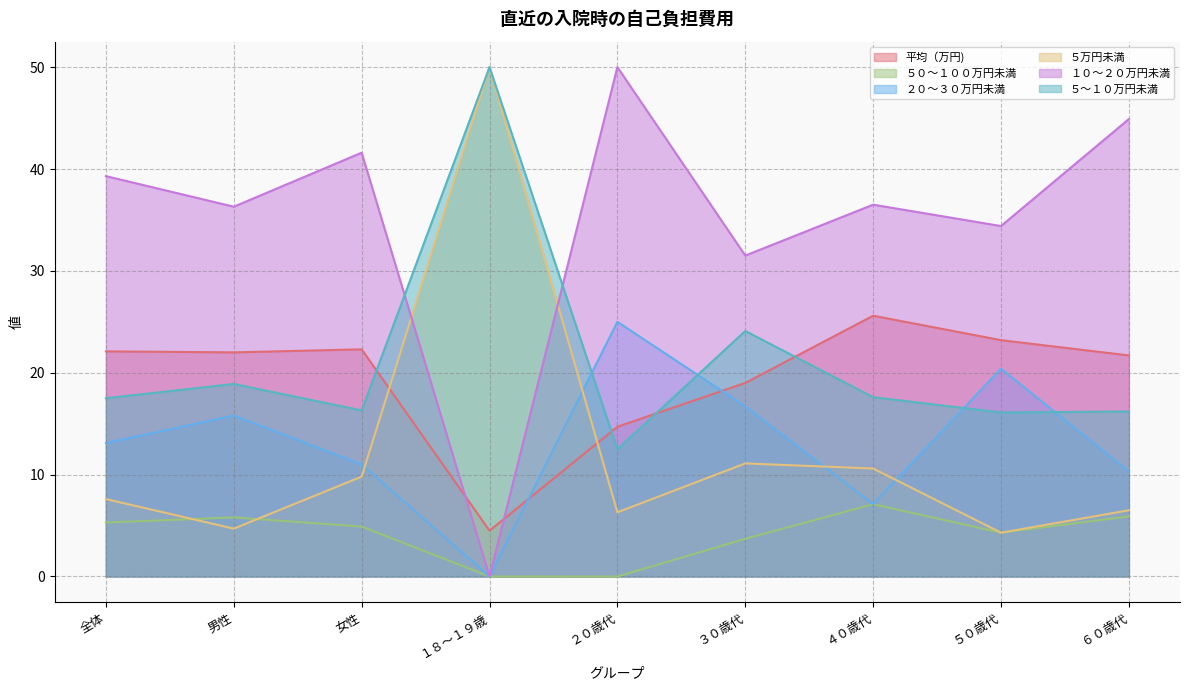

Which series changed the most between １８～１９歳 and ５０歳代?

５万円未満